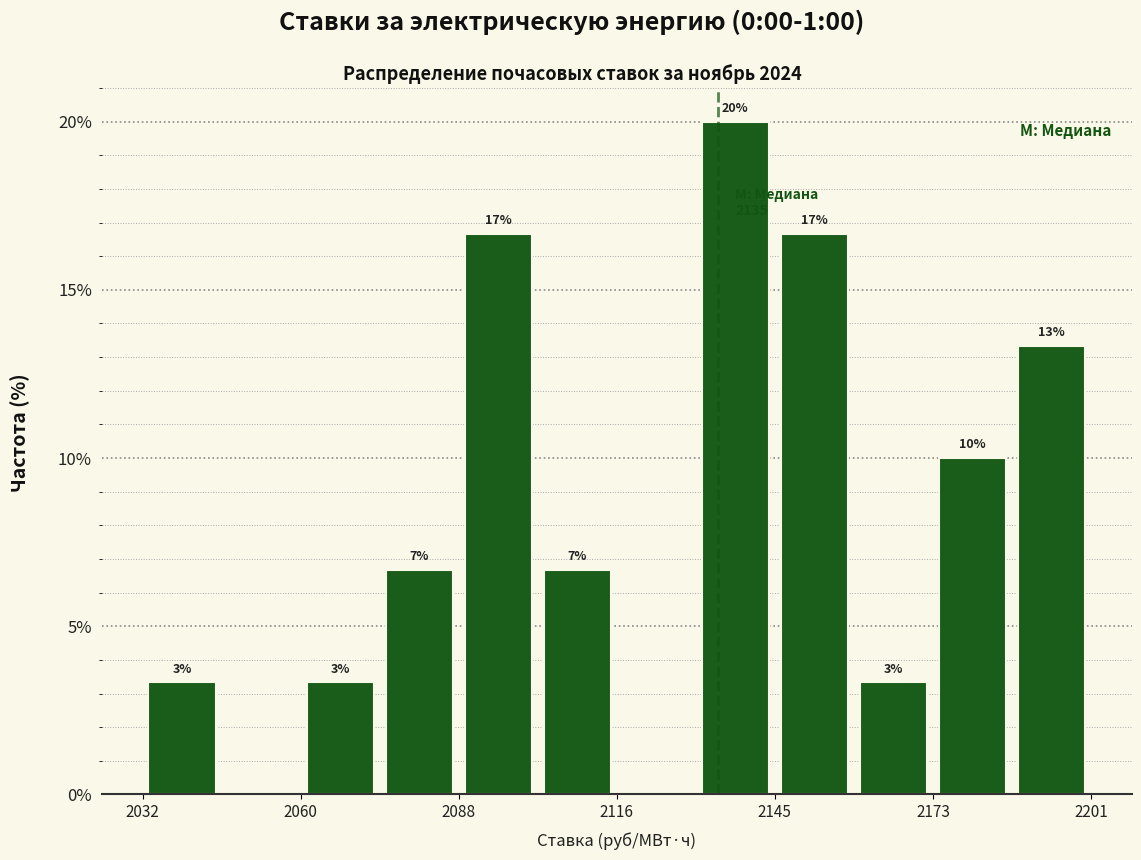

Around what value on the x-axis is the tallest bar? Give the approximate position of its centre, as read against the axis.

2140